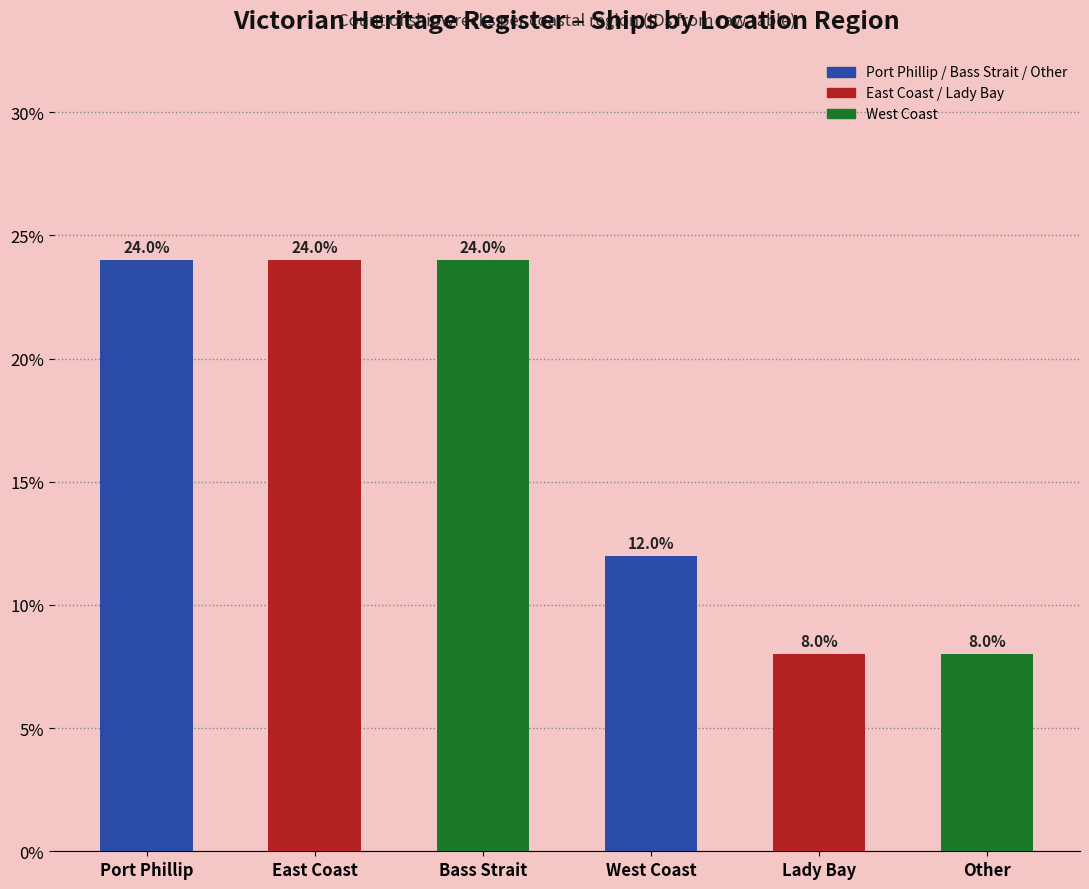

How many data points are less than 24?

3